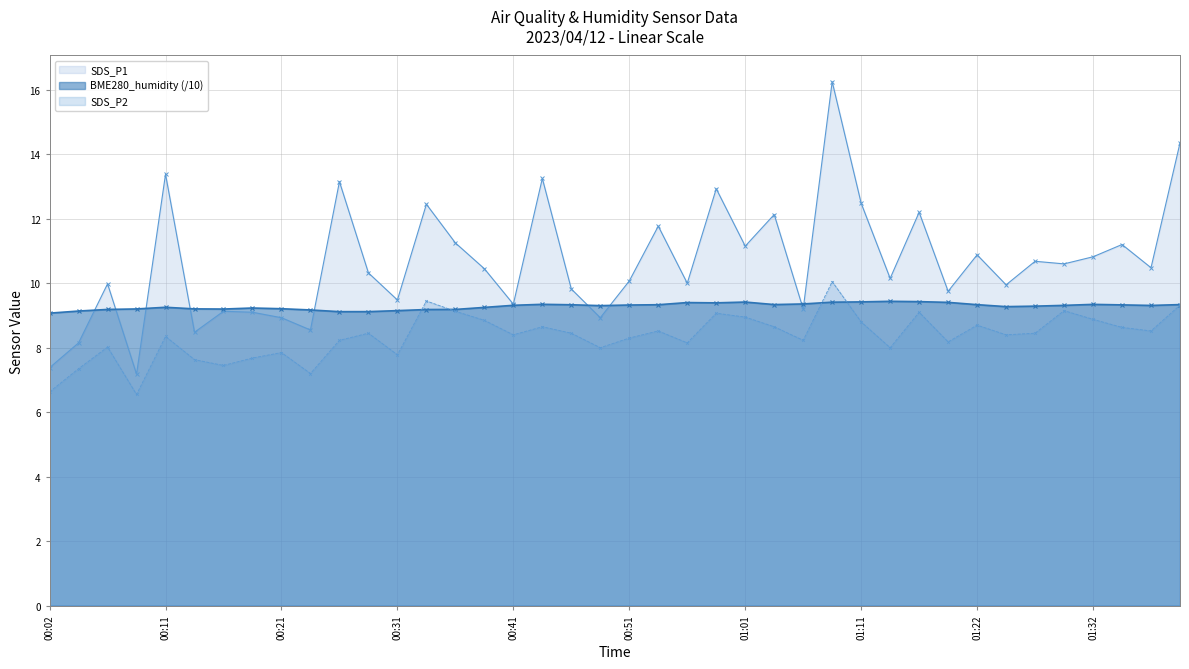

Where is SDS_P1 nearest to the value 11?

01:22